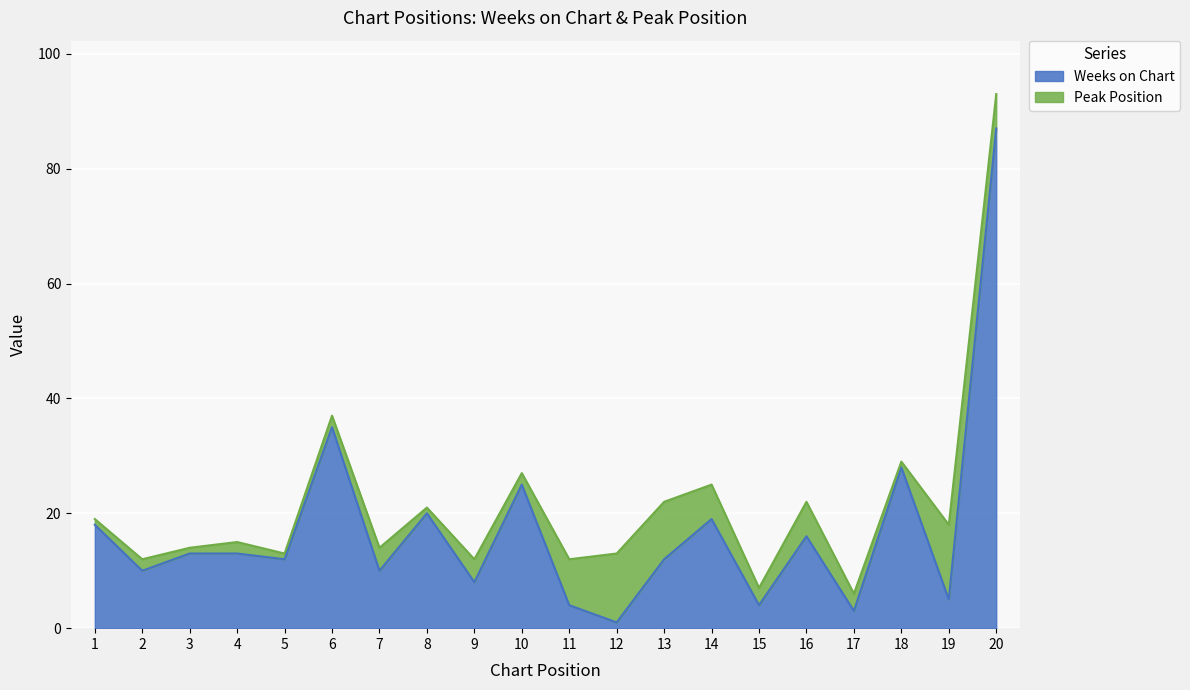

Rank the categories by value from highest to lowest.

20, 6, 18, 10, 8, 14, 1, 16, 3, 4, 5, 13, 2, 7, 9, 19, 11, 15, 17, 12